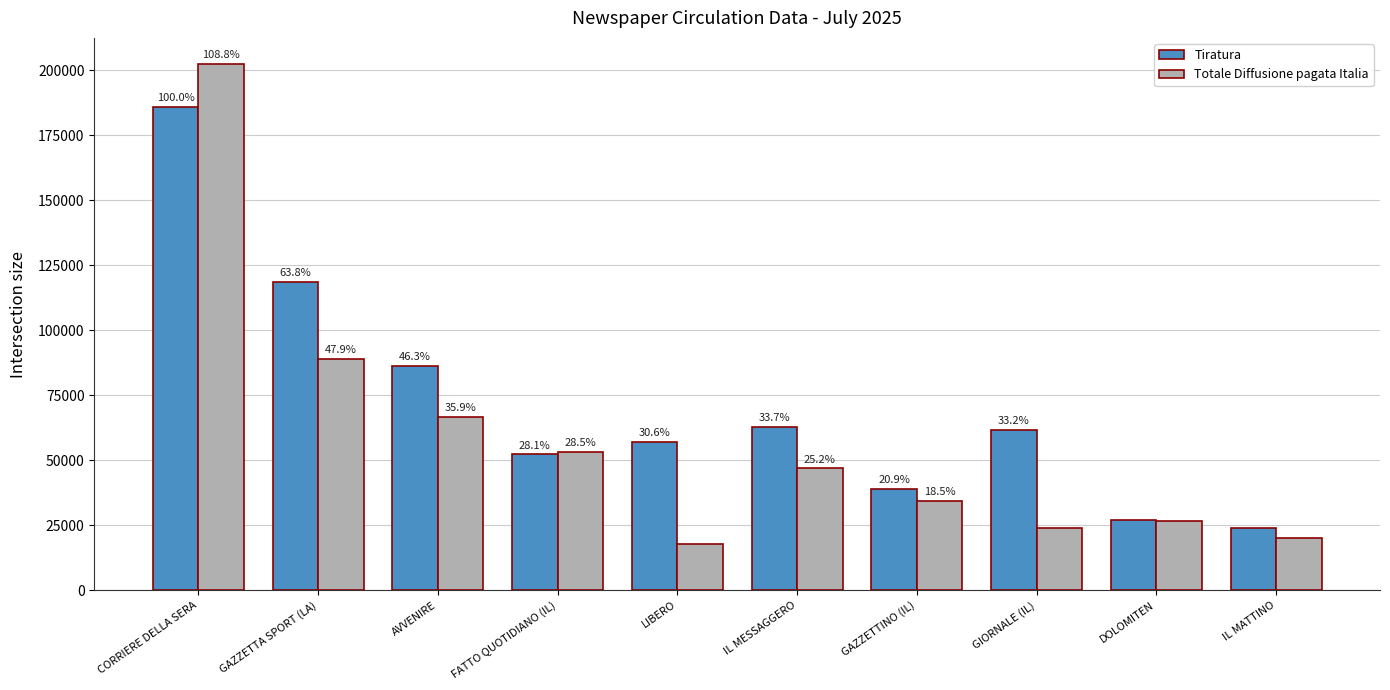

What is the sum of all Totale Diffusione pagata Italia values?

580571